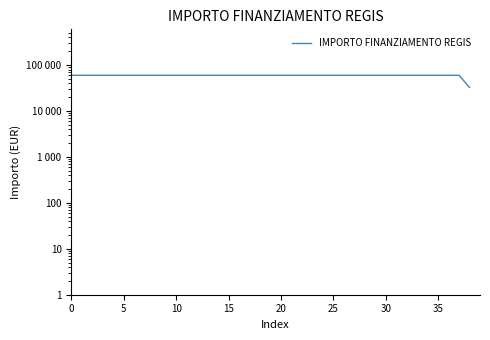

Reading right to left, what are all the values shown in this chart?

32589	59966	59966	59966	59966	59966	59966	59966	59966	59966	59966	59966	59966	59966	59966	59966	59966	59966	59966	59966	59966	59966	59966	59966	59966	59966	59966	59966	59966	59966	59966	59966	59966	59966	59966	59966	59966	59966	59966